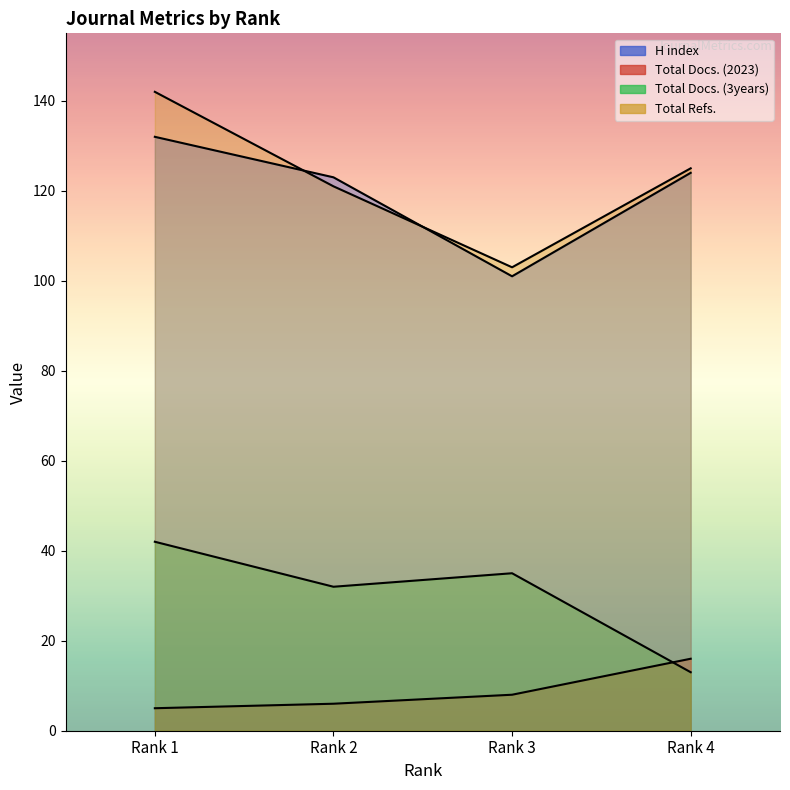

True or false: Total Refs. and Total Docs. (3years) cross at least once.

False